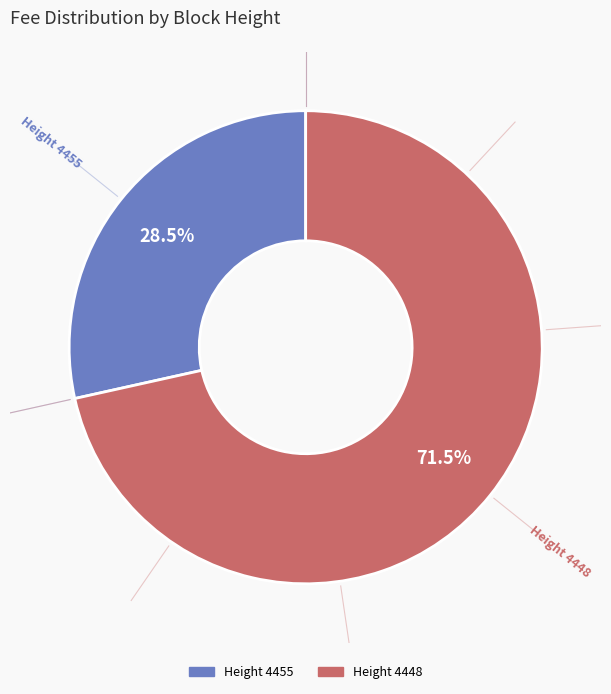

To the nearest percent, what is the average slice percentage?

50%